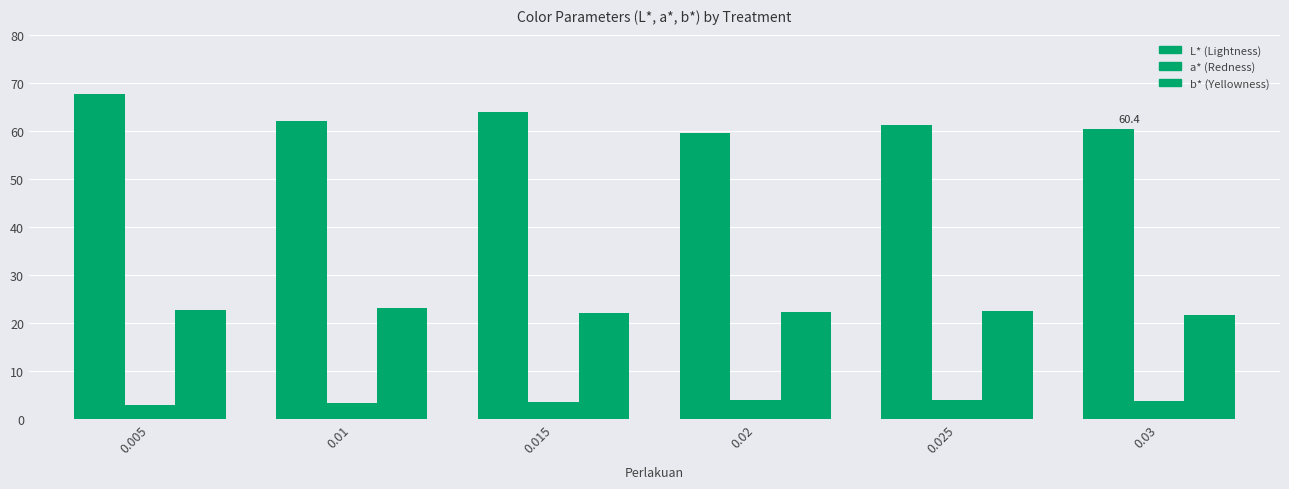

Count the number of categories in the chart.

6